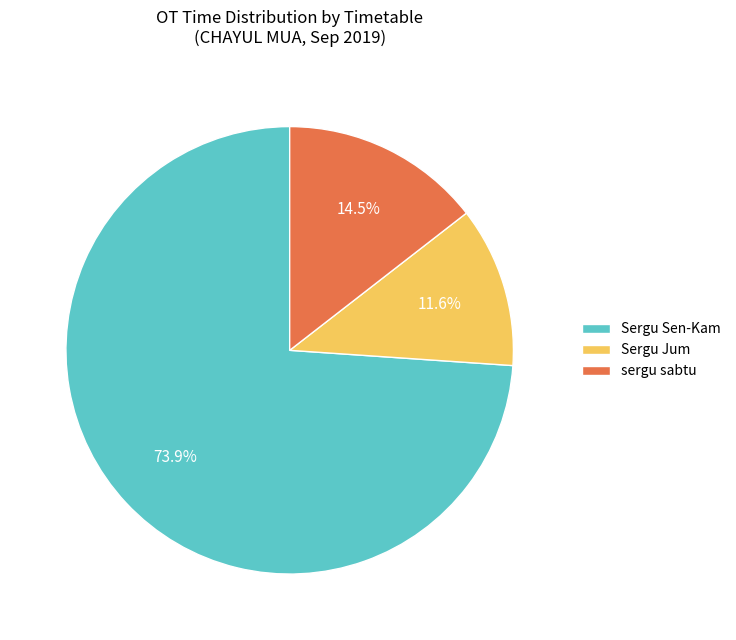

How many slices are in this pie chart?

3